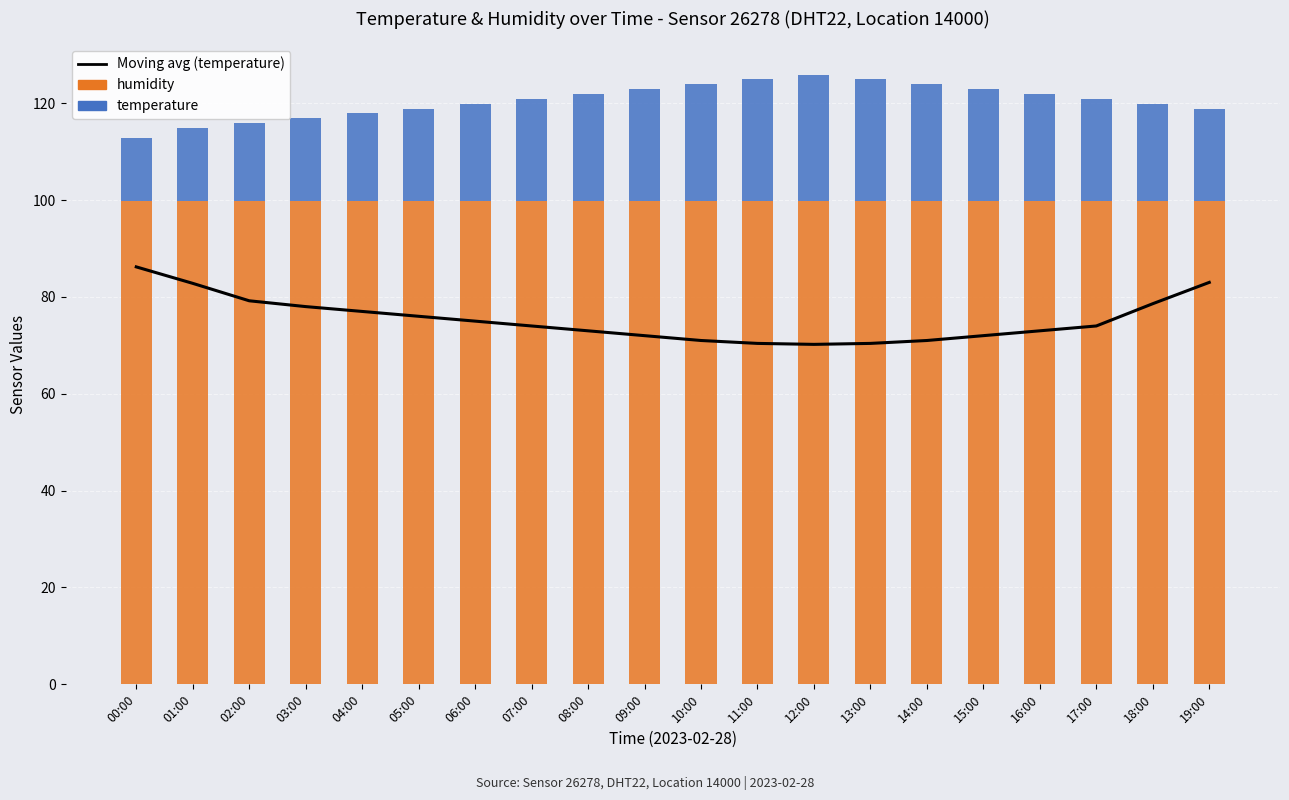

At which category does the chart reach its peak across all series?

00:00